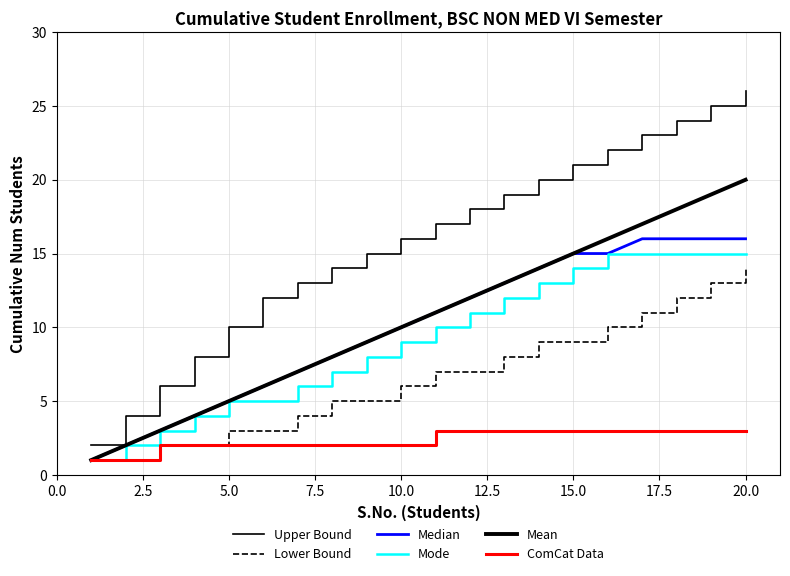

Does the chart have visible grid lines?

Yes